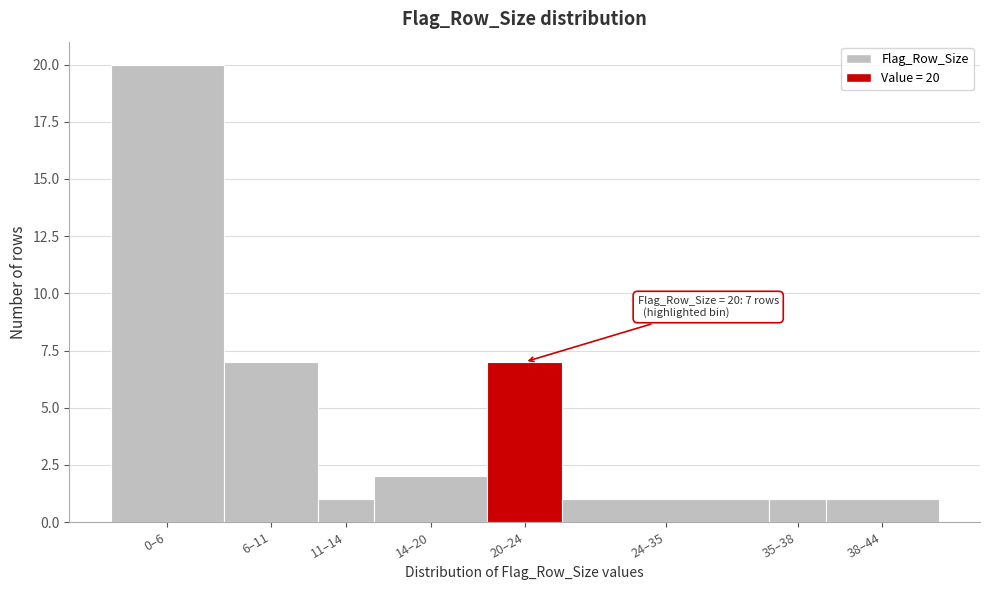

Reading left to right, list all the values displayed in this chart.

0–6=20	6–11=7	11–14=1	14–20=2	20–24=7	24–35=1	35–38=1	38–44=1